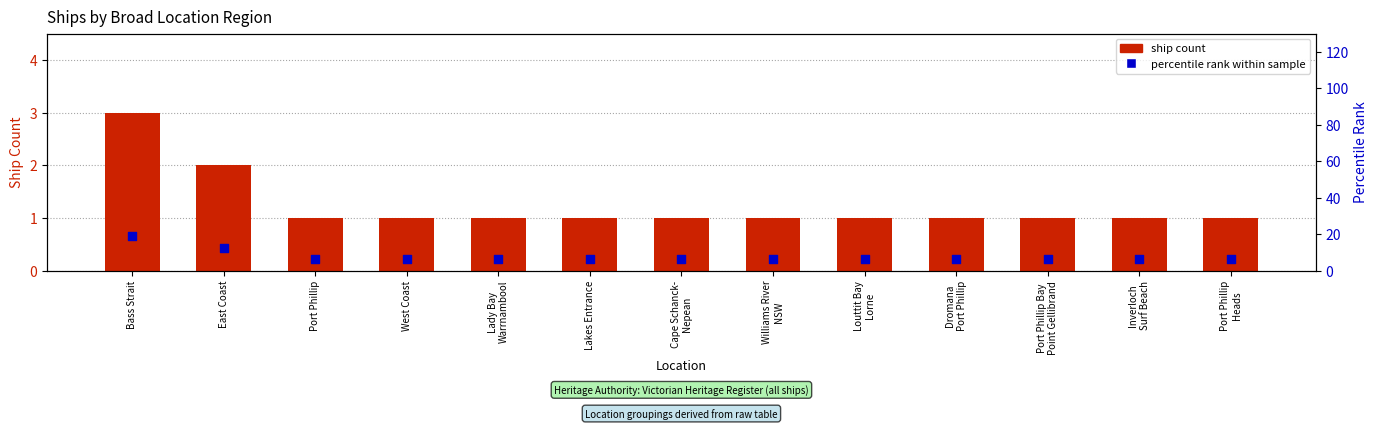

Which series has the largest total across all categories?

percentile rank within sample